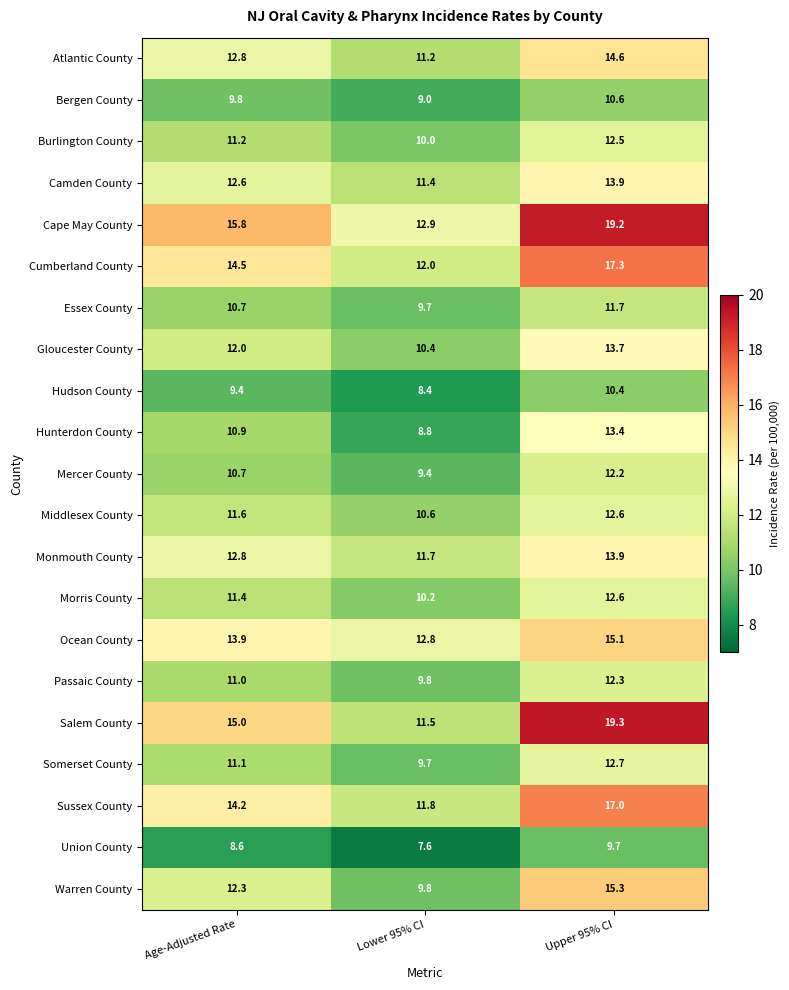

List the labels in order of Burlington County value, smallest first.

Lower 95% CI, Age-Adjusted Rate, Upper 95% CI